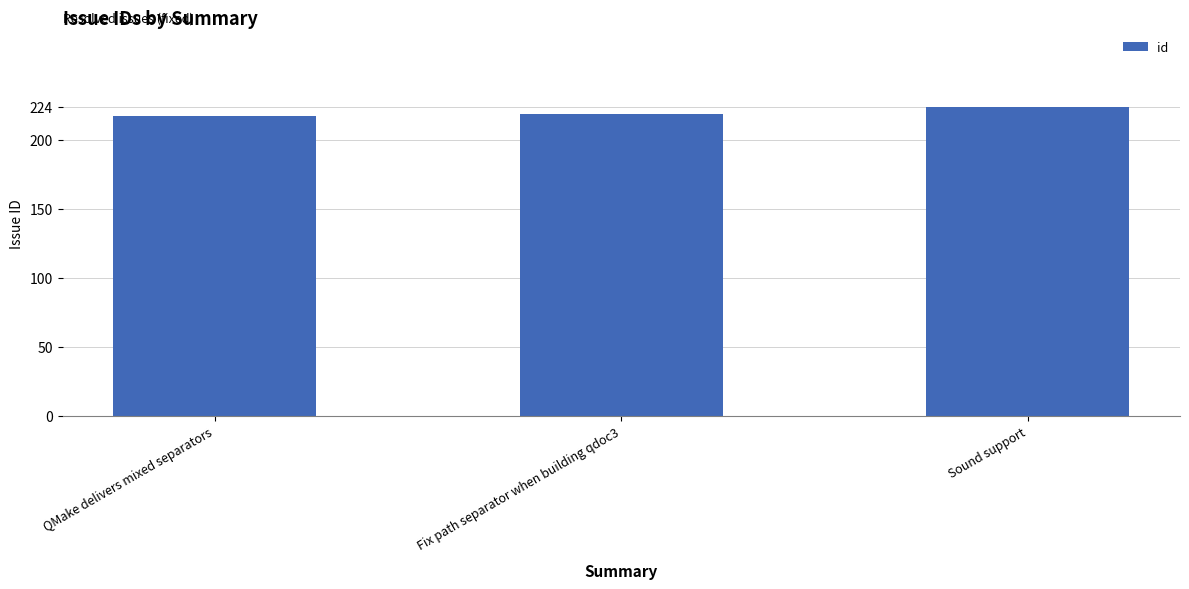

Count the number of categories in the chart.

3